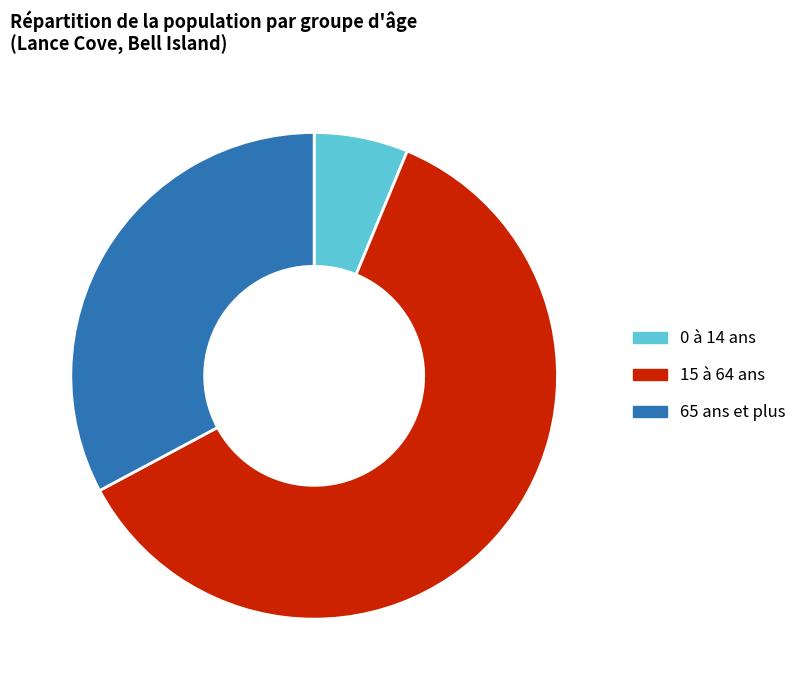

Does any single category account for the majority?

Yes